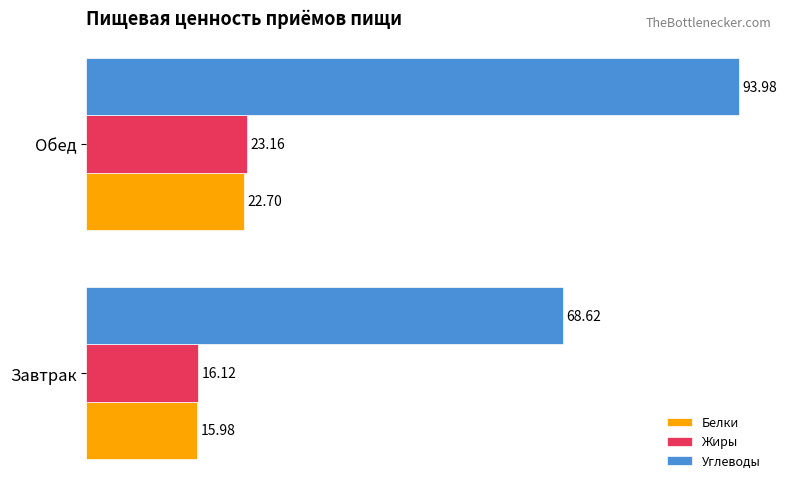

Which series has the largest total across all categories?

Углеводы